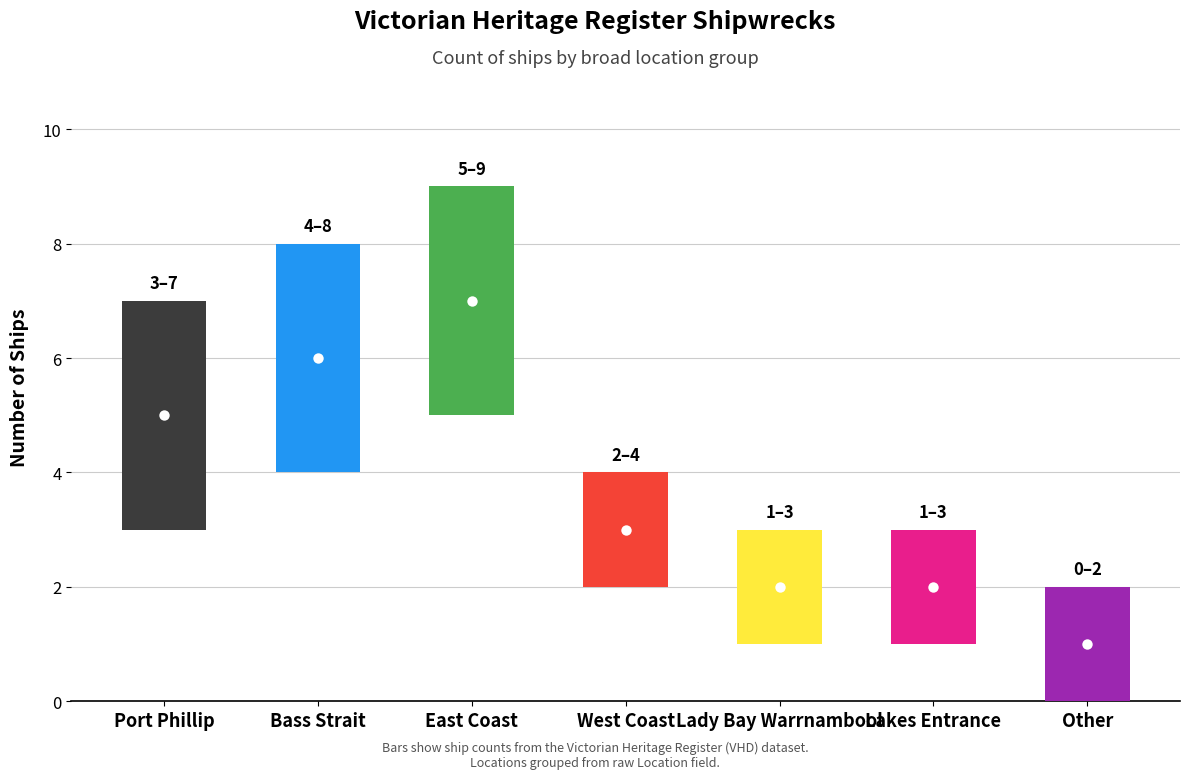

What is the change in value from Bass Strait to West Coast?

-3